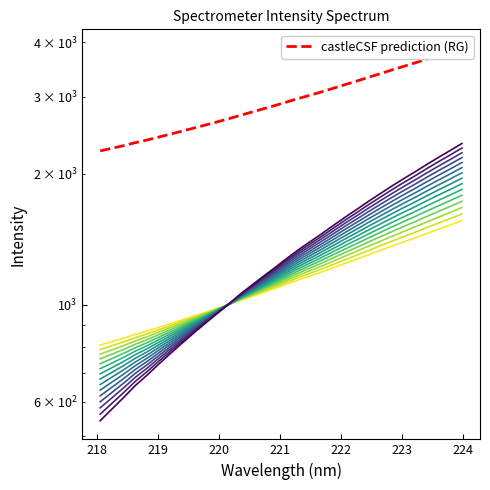

How many data points in x are above 1116?

16